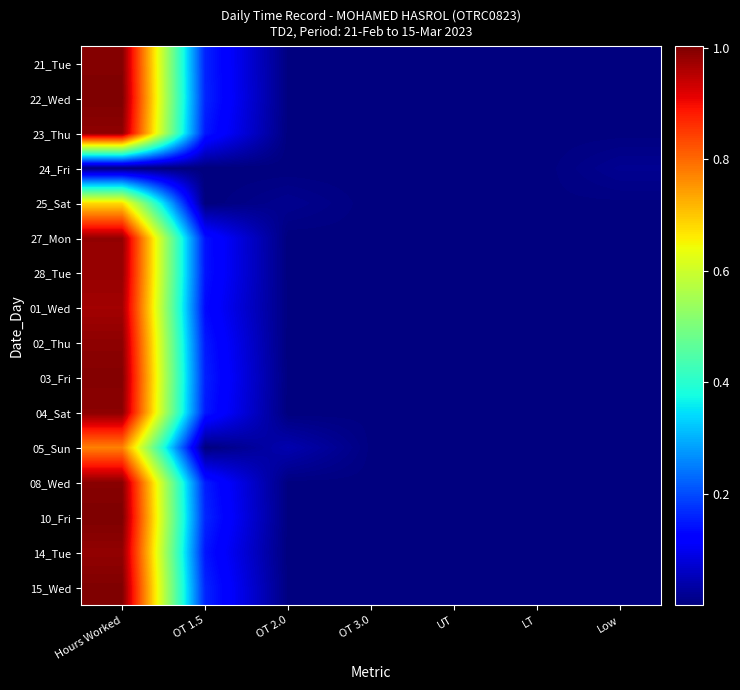

At which category does the chart reach its peak across all series?

Hours Worked